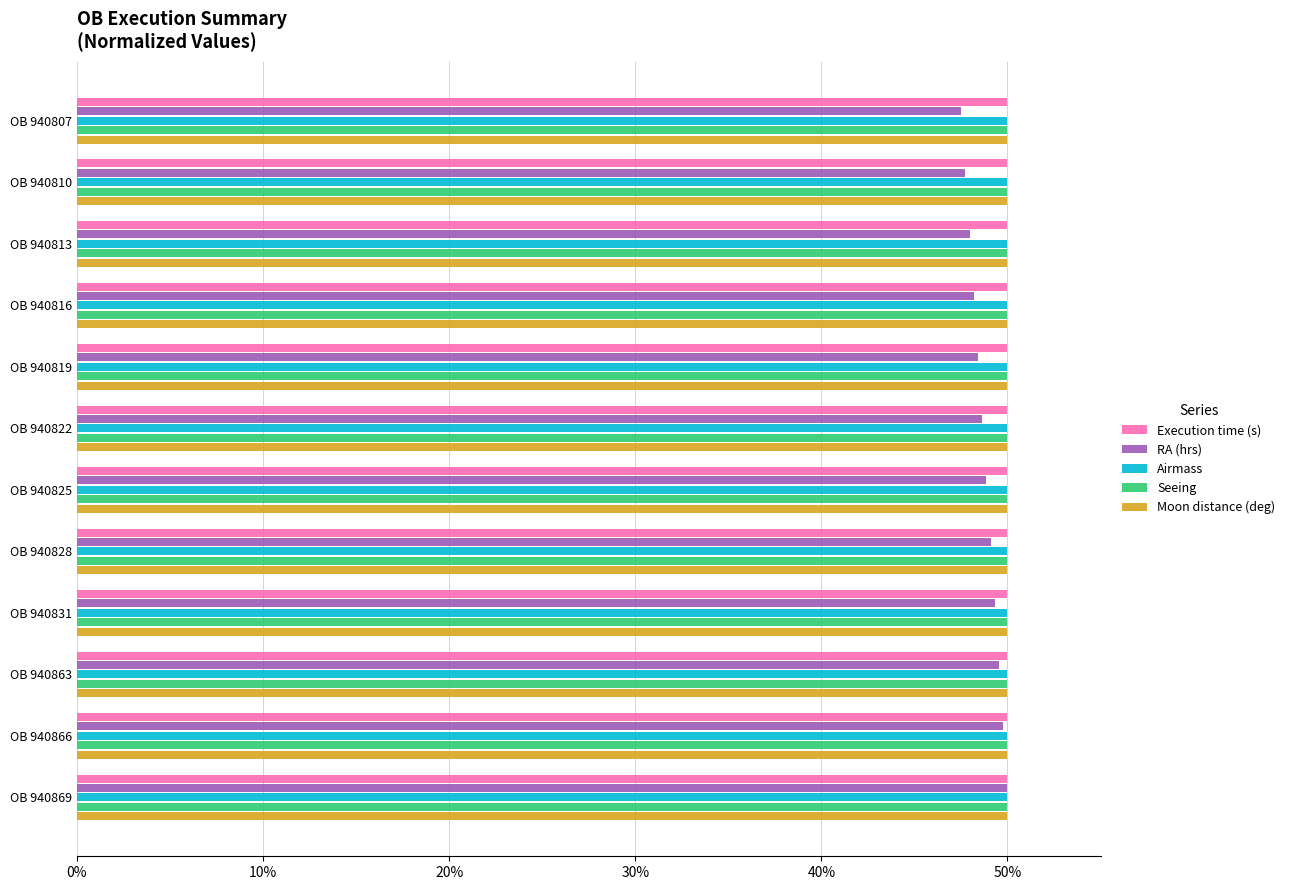

What are all the series names shown in the legend?

Execution time (s), RA (hrs), Airmass, Seeing, Moon distance (deg)